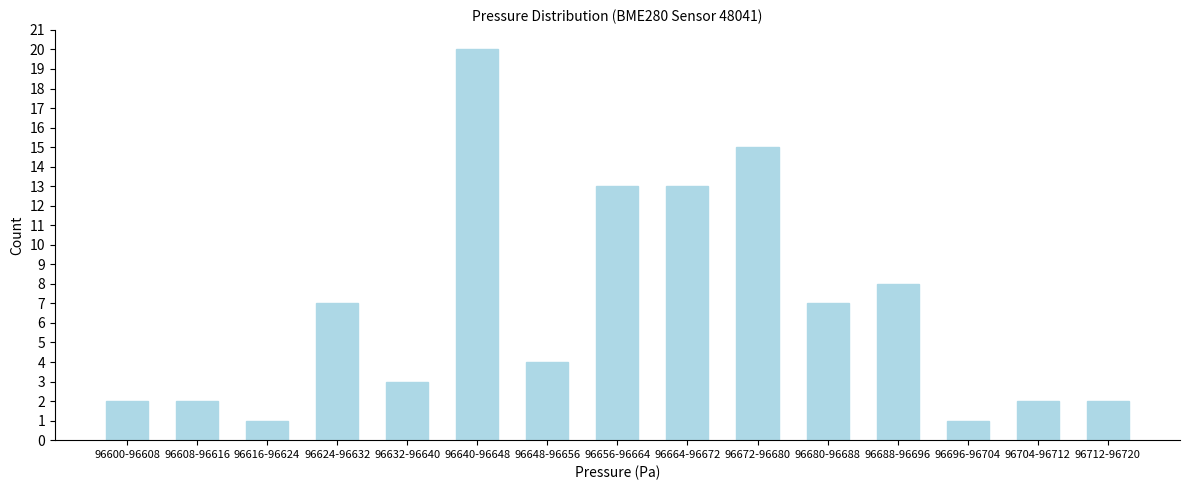

Reading left to right, what are all the values shown in this chart?

2	2	1	7	3	20	4	13	13	15	7	8	1	2	2